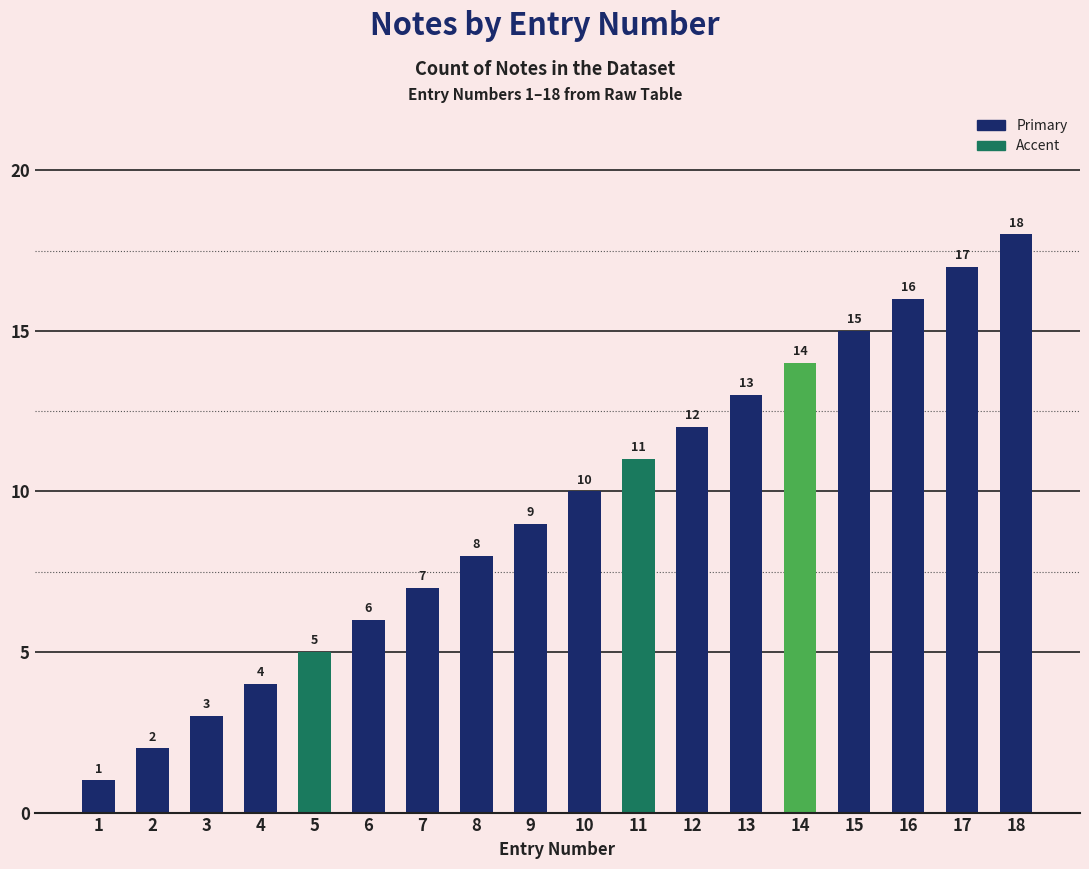

What is the difference between the maximum and minimum values?

17